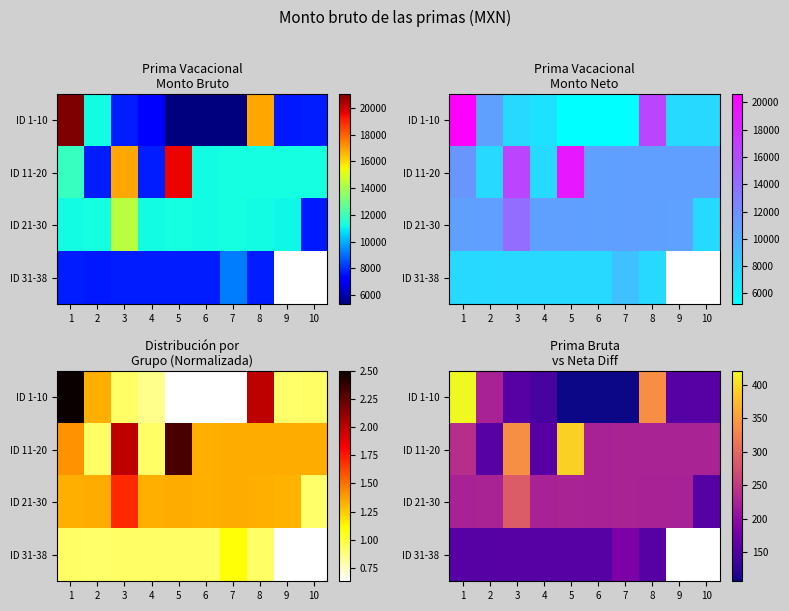

How many categories are shown in the chart?

10